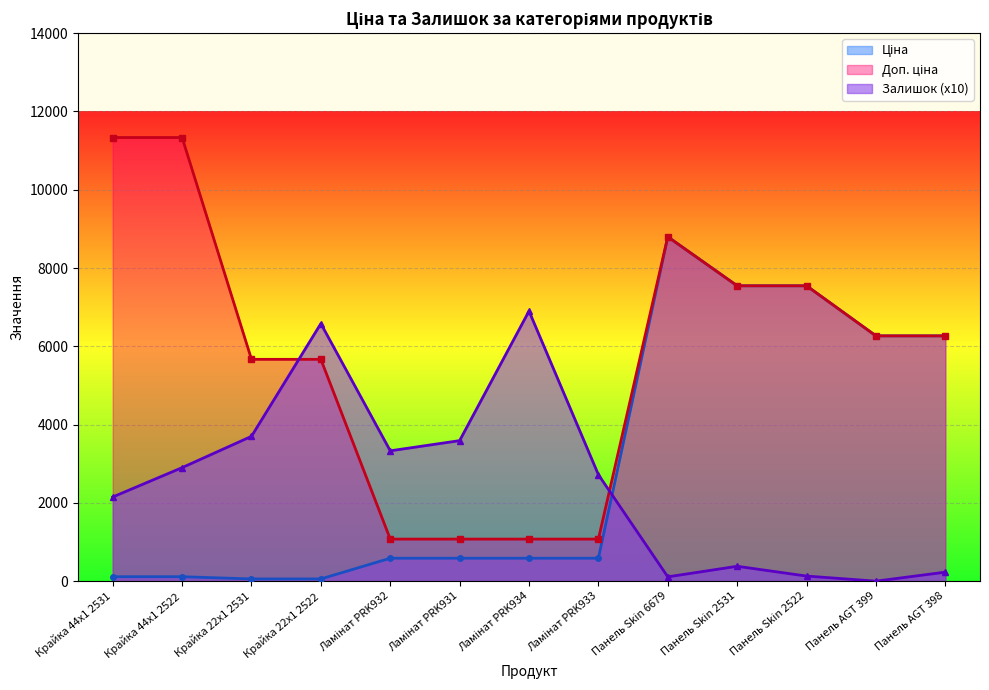

Reading left to right, extract all data points from this chart.

Ціна: 113.3	113.3	56.7	56.7	586.0	586.0	586.0	586.0	8797.6	7545.9	7545.9	6266.7	6266.7
Доп. ціна: 11334.0	11334.0	5667.0	5667.0	1074.5	1074.5	1074.5	1074.5	8797.6	7545.9	7545.9	6266.7	6266.7
Залишок: 2150.0	2900.0	3700.0	6580.0	3330.0	3590.0	6900.0	2720.0	110.0	380.0	130.0	0.0	230.0